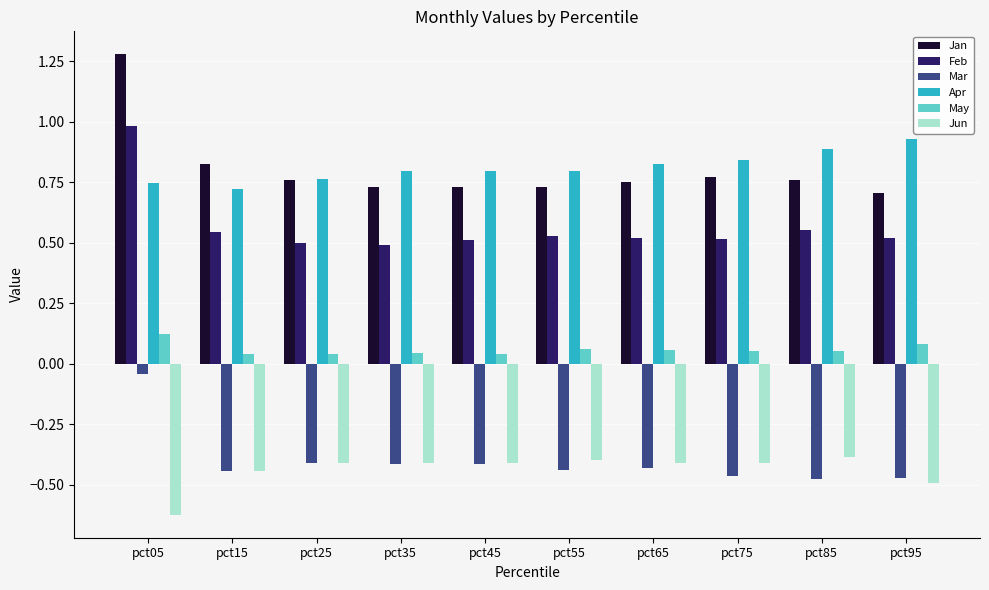

Is the value of Jan at pct75 greater than the value of Jun at pct75?

Yes